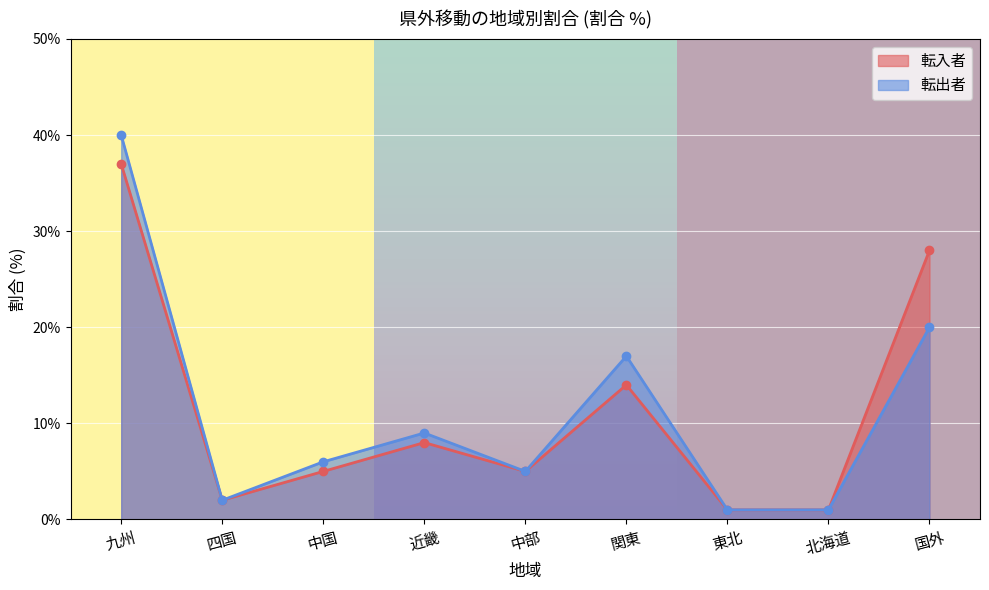

Reading right to left, transcribe all the data shown in this chart.

転入者: 28	1	1	14	5	8	5	2	37
転出者: 20	1	1	17	5	9	6	2	40